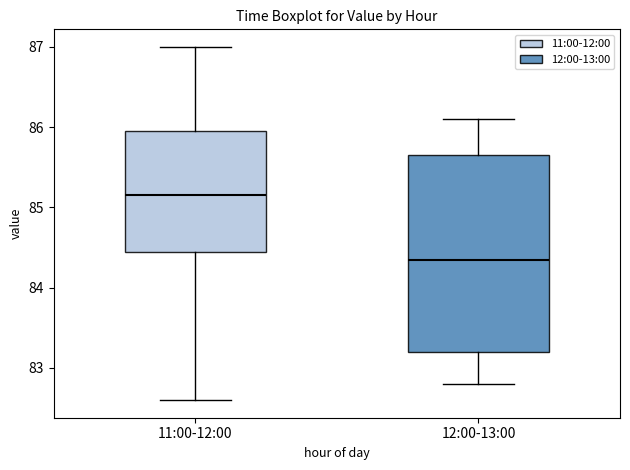

Where is the lower edge of the box for 11:00-12:00 on the y-axis? The values are not printed on the chart, so give them approximately, as read against the axis.

84.5